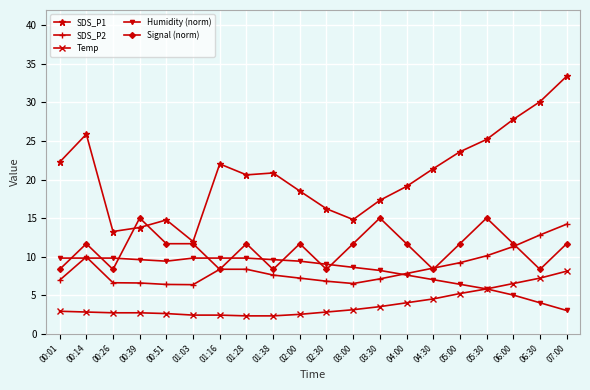

What is the spread (max minus min) of values at 06:00?

22.8